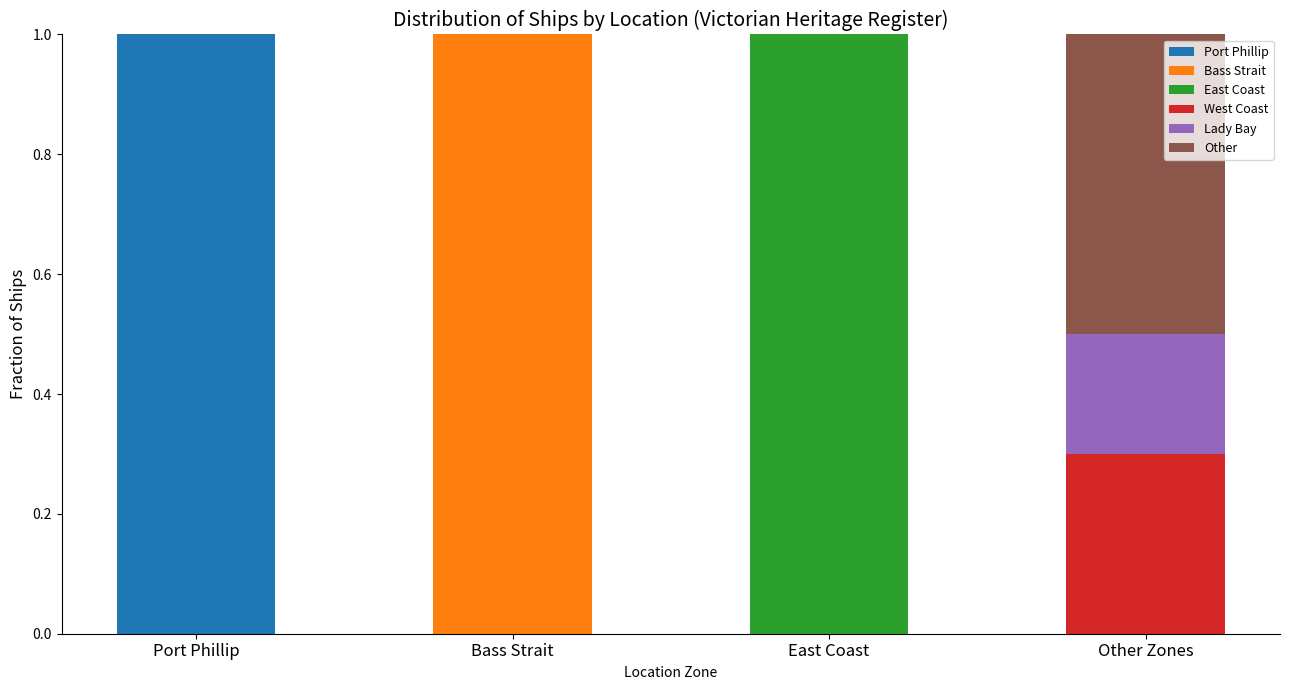

What is the total value across all series at Other Zones?

1.0